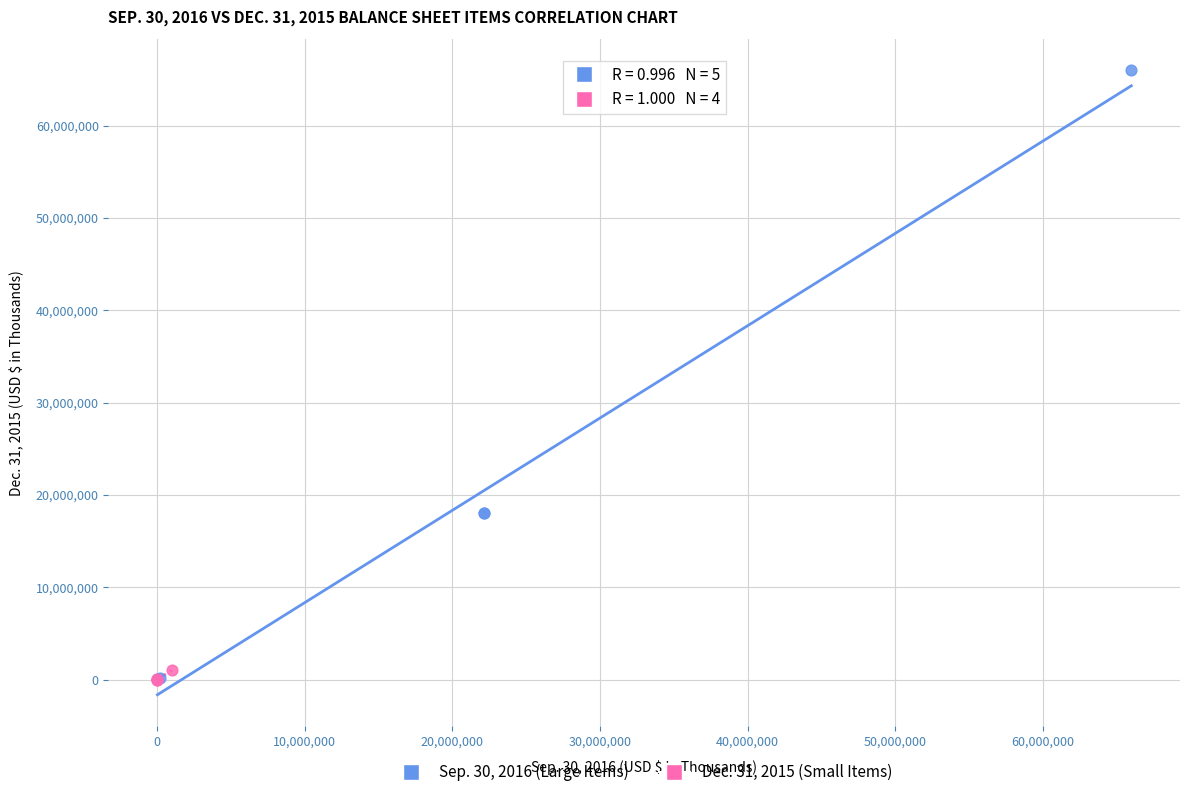

Which series has the widest spread of Y values?

Sep. 30, 2016 (Large Items)